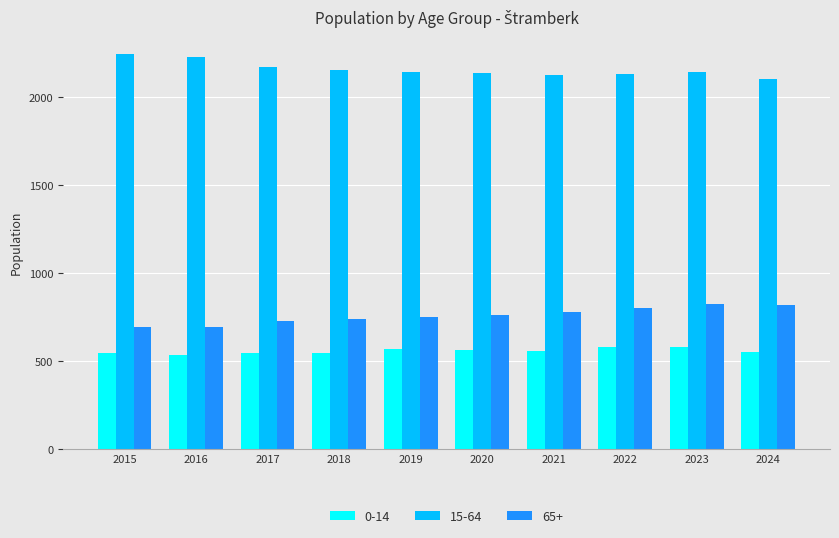

What is the total value across all series at 2017?

3448